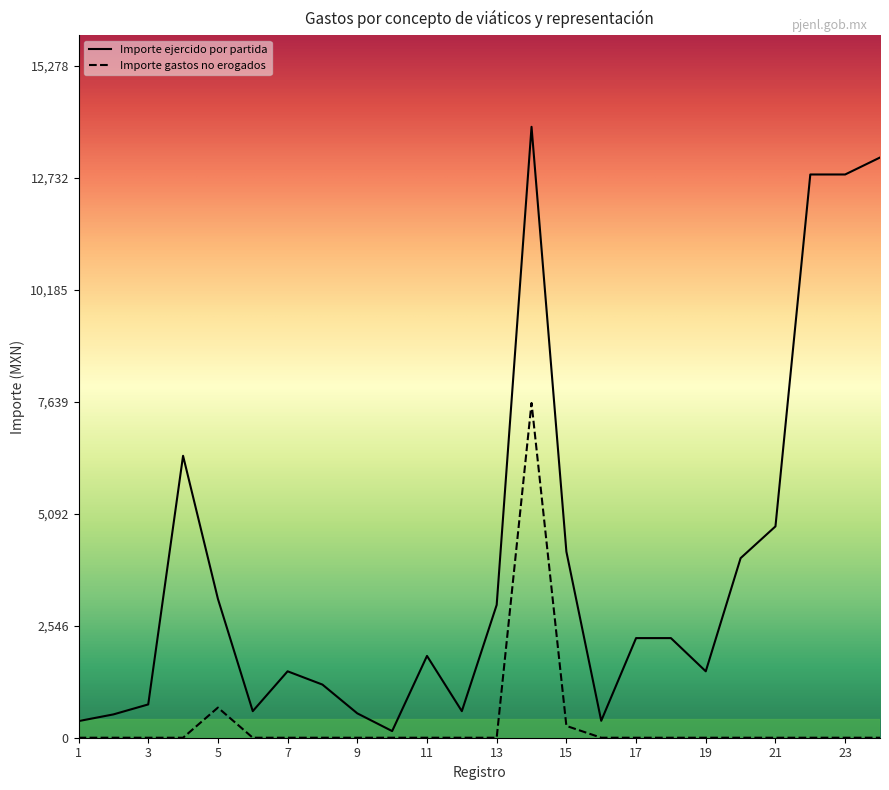

At which label does Importe ejercido por partida first exceed 2265?

4